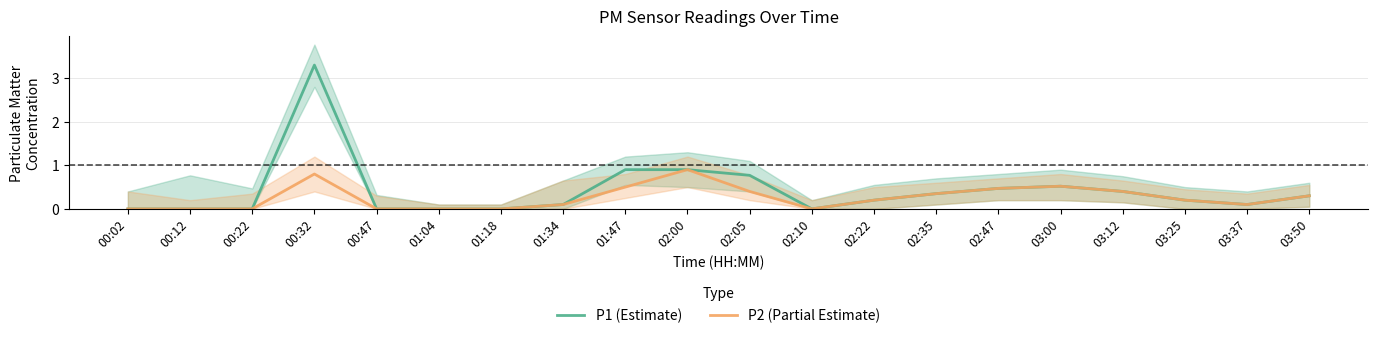

True or false: P2 (Partial Estimate) and P1 (Estimate) intersect in this chart.

False